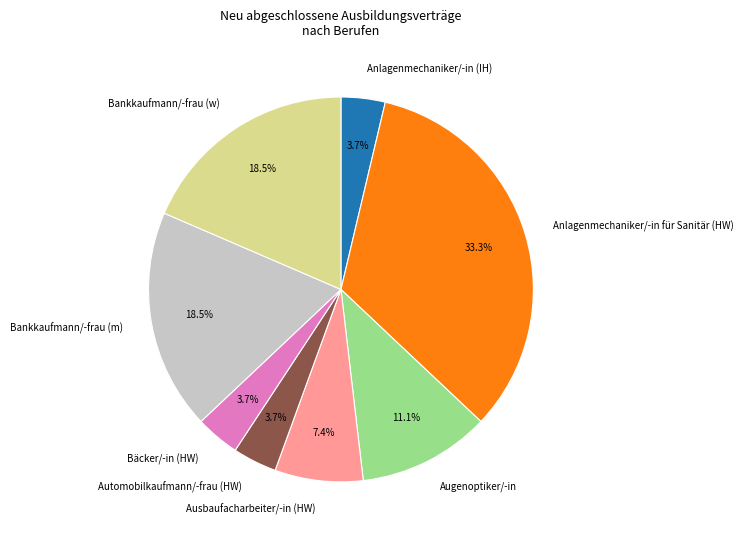

What is the ratio of the value at Augenoptiker/-in to the value at Automobilkaufmann/-frau (HW)?

3.0